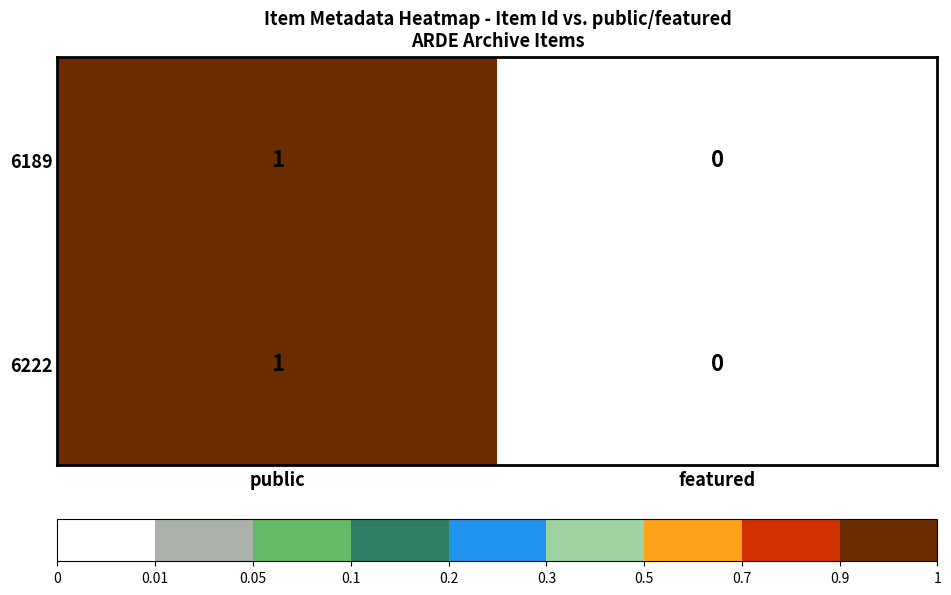

The value of 6222 at featured is 0. True or false?

True